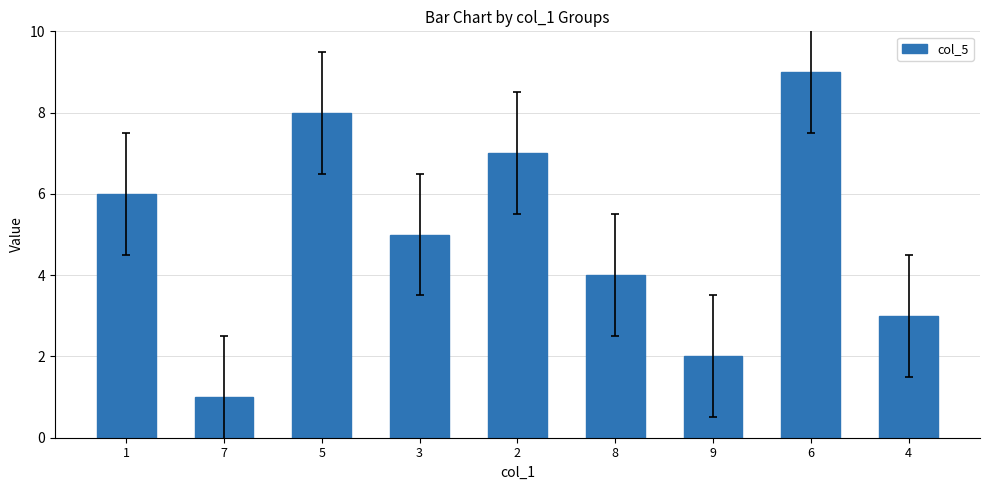

Is it true that the value at 4 is 3?

True